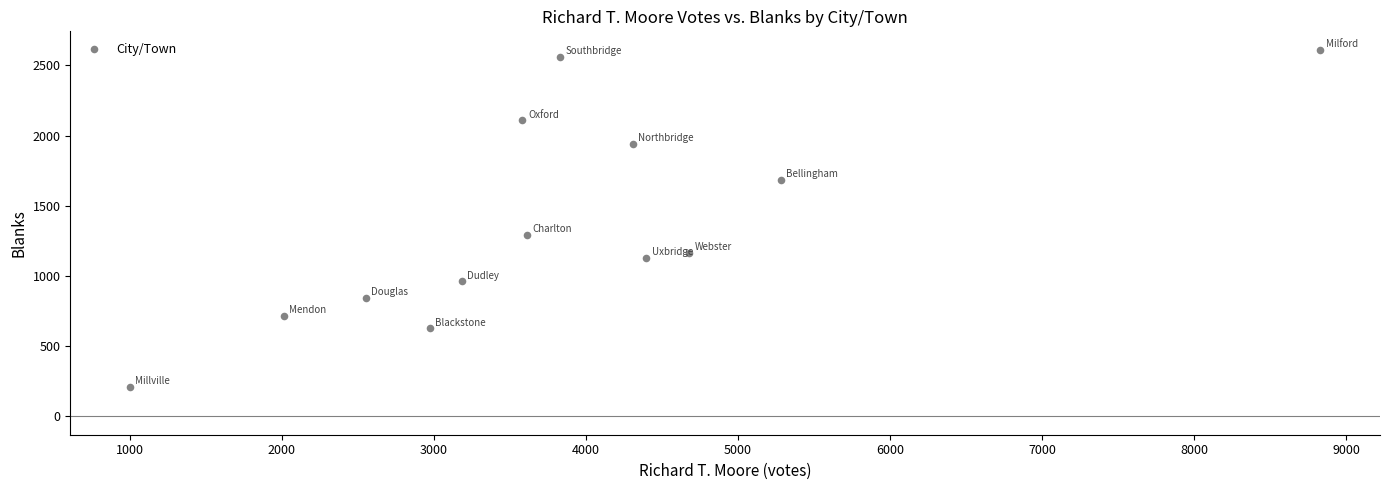

What Y value in the scatter plot is closest to 1410?

1292